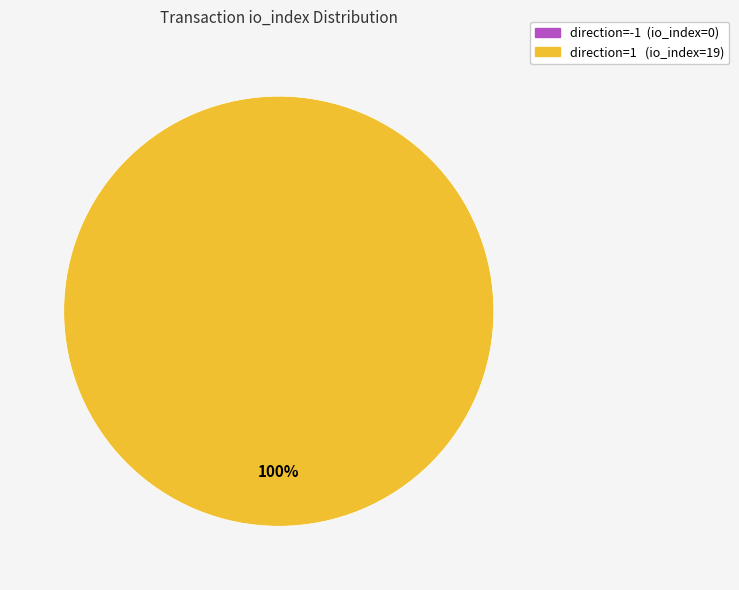

Which category has the smallest portion of the pie?

direction=-1 (io_index=0)